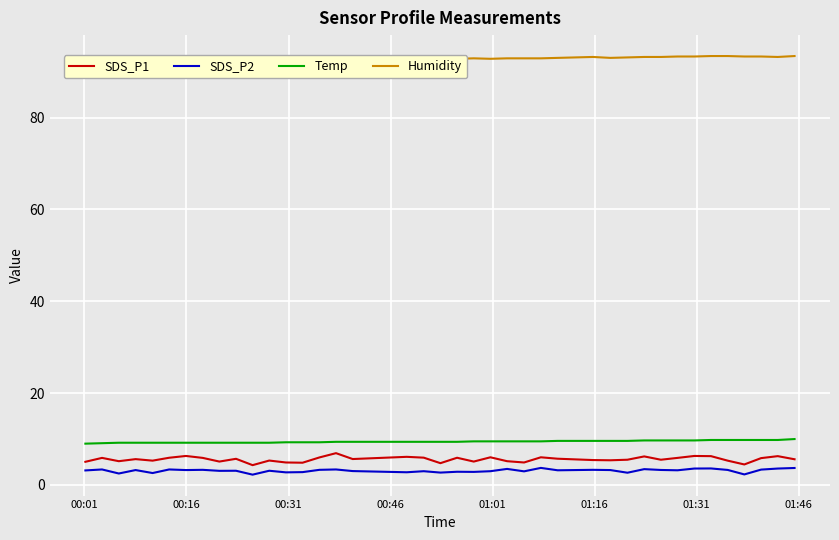

True or false: Humidity and Temp cross at least once.

False